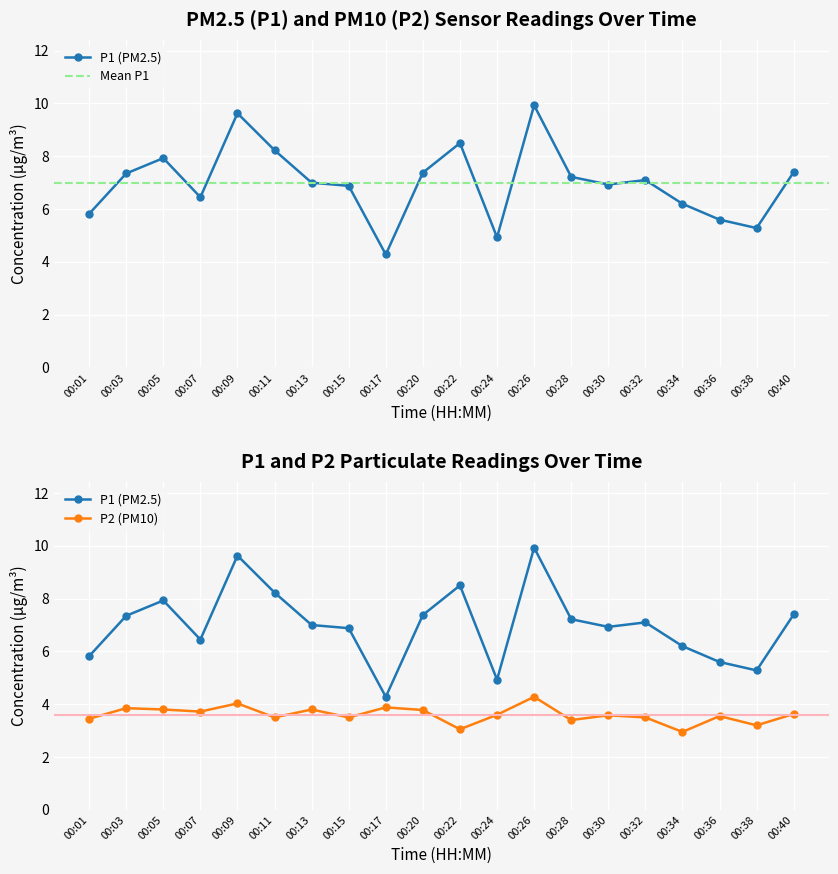

What is the value of the P2 point at the 6th from the left?

3.5